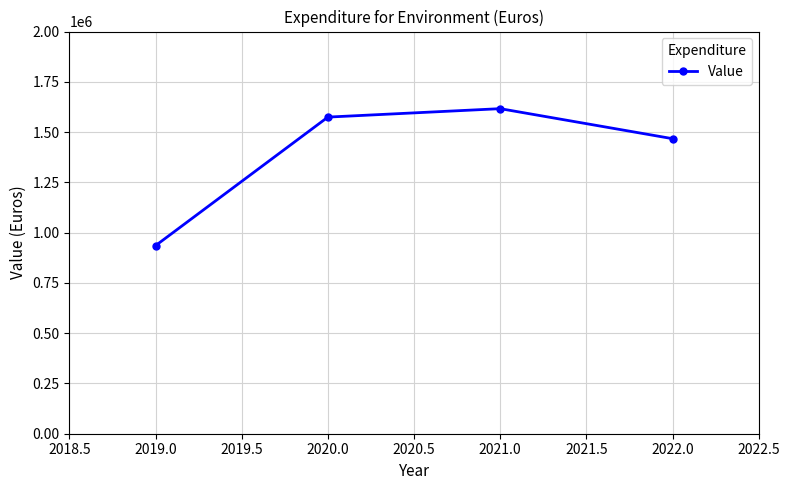

At which category does the chart reach its minimum across all series?

2019.0